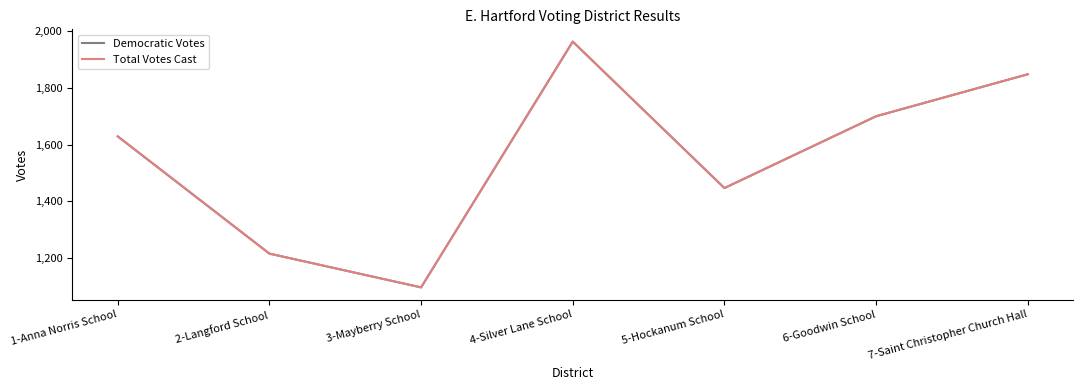

At which label is Total Votes Cast closest to 1530?

5-Hockanum School